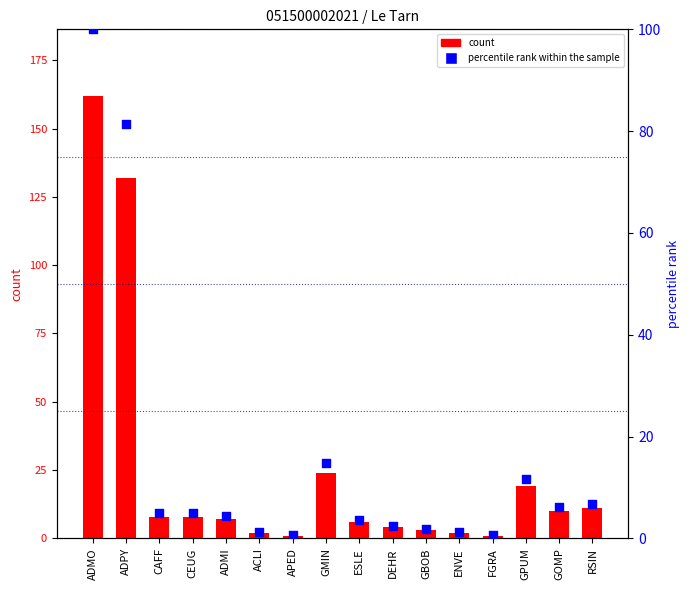

At which category is the sum across all series the highest?

ADMO